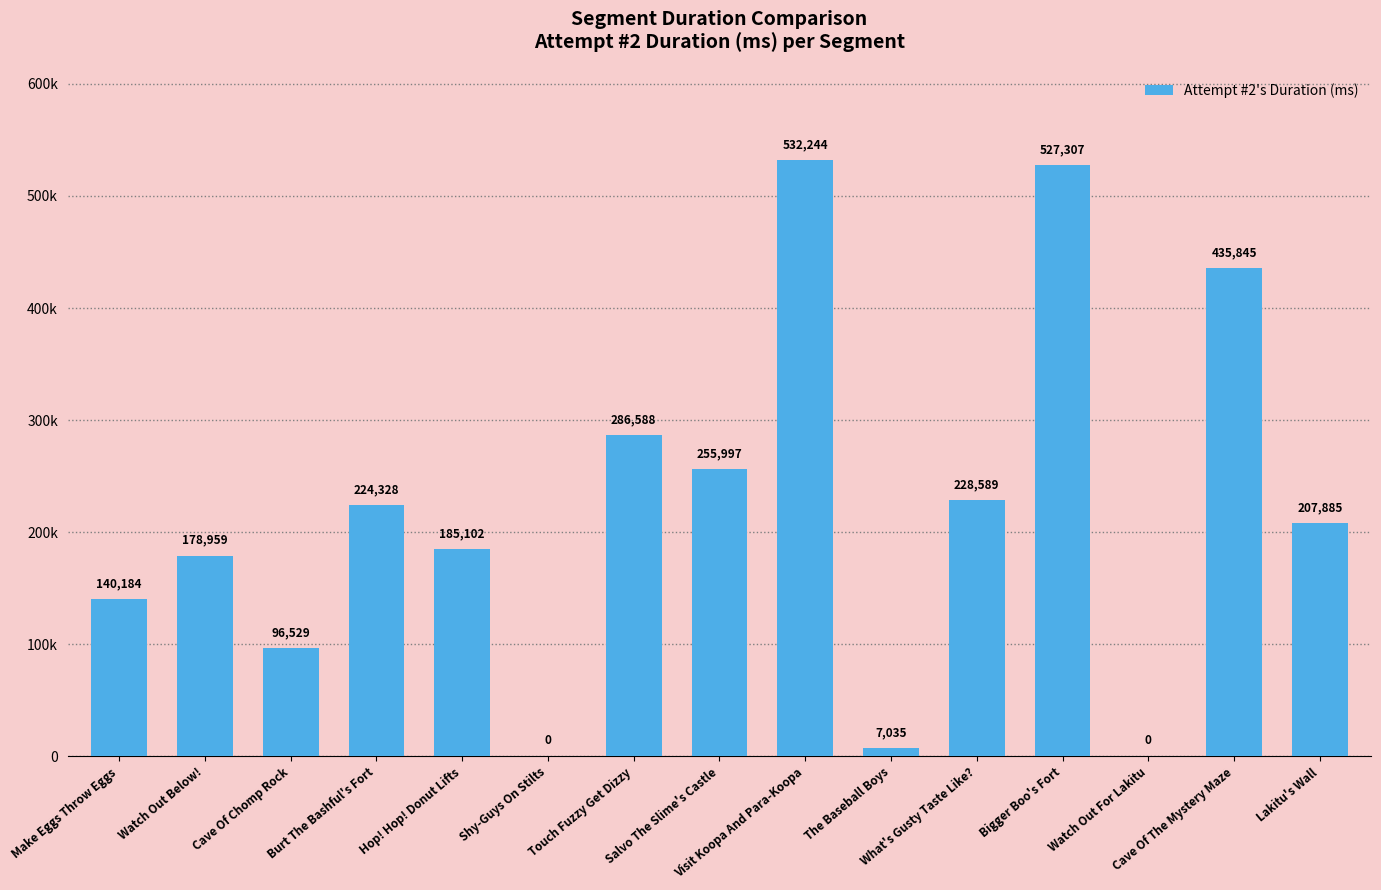

What is the sum of all values?

3306592